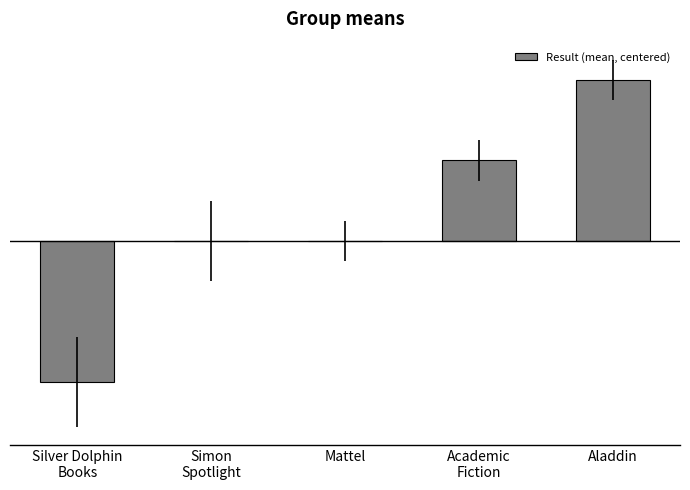

The value at Academic
Fiction is 2.0. True or false?

True